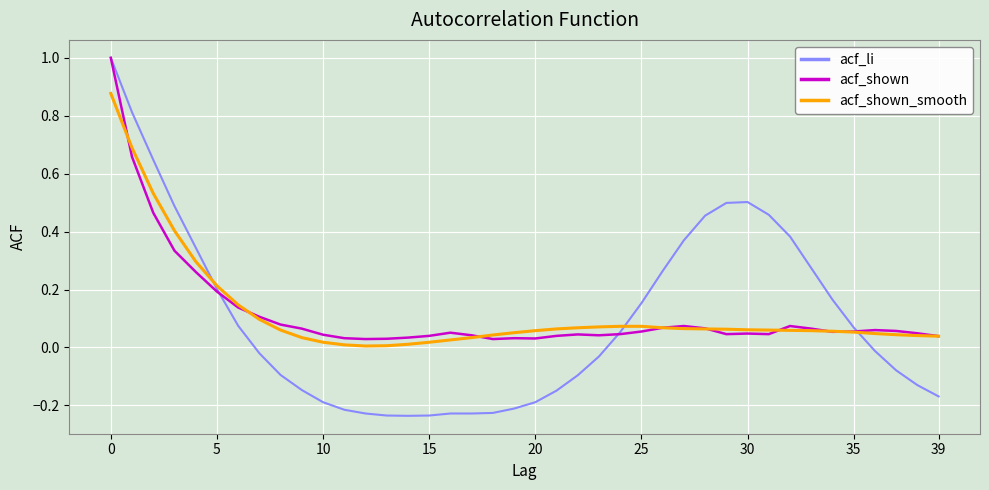

What is the greatest value displayed?

1.0